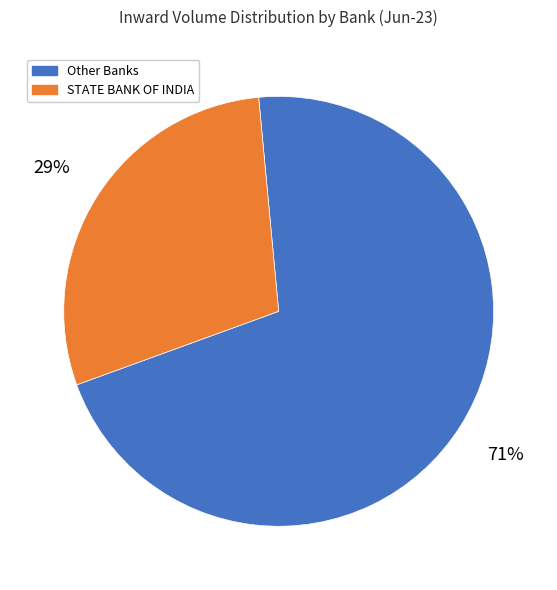

Is the sum of Other Banks and STATE BANK OF INDIA greater than half?

Yes